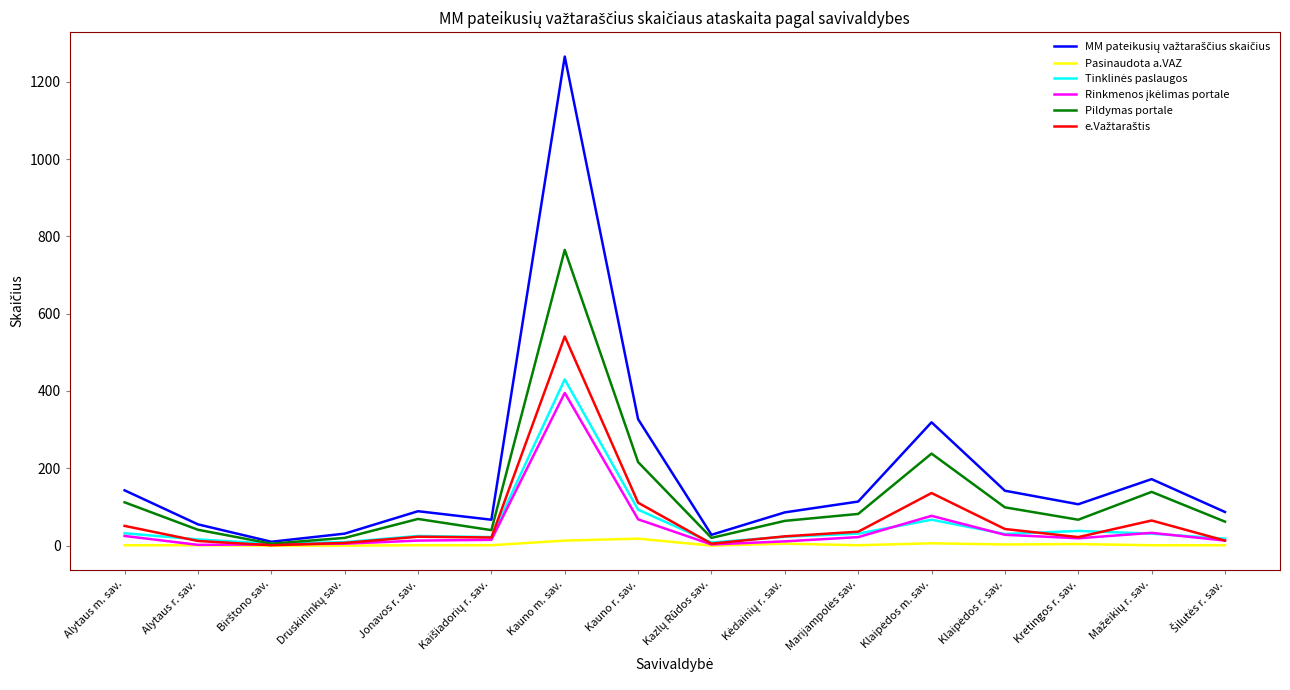

The value of Pildymas portale at Kauno m. sav. is 174. True or false?

False